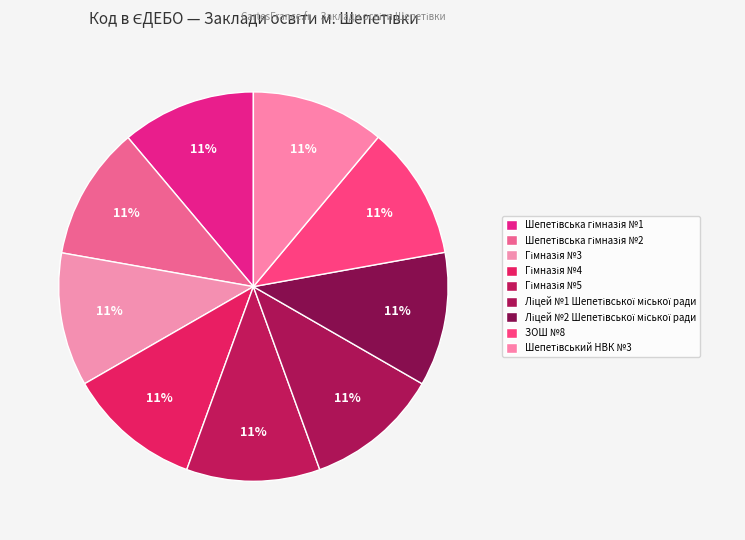

Does ЗОШ №8 account for over 50% of the chart?

No